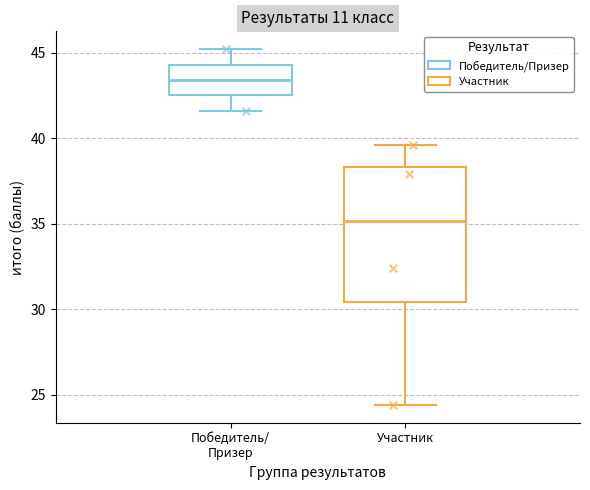

Comparing the boxes themselves (not the whiskers), which one is the tallest?

Участник